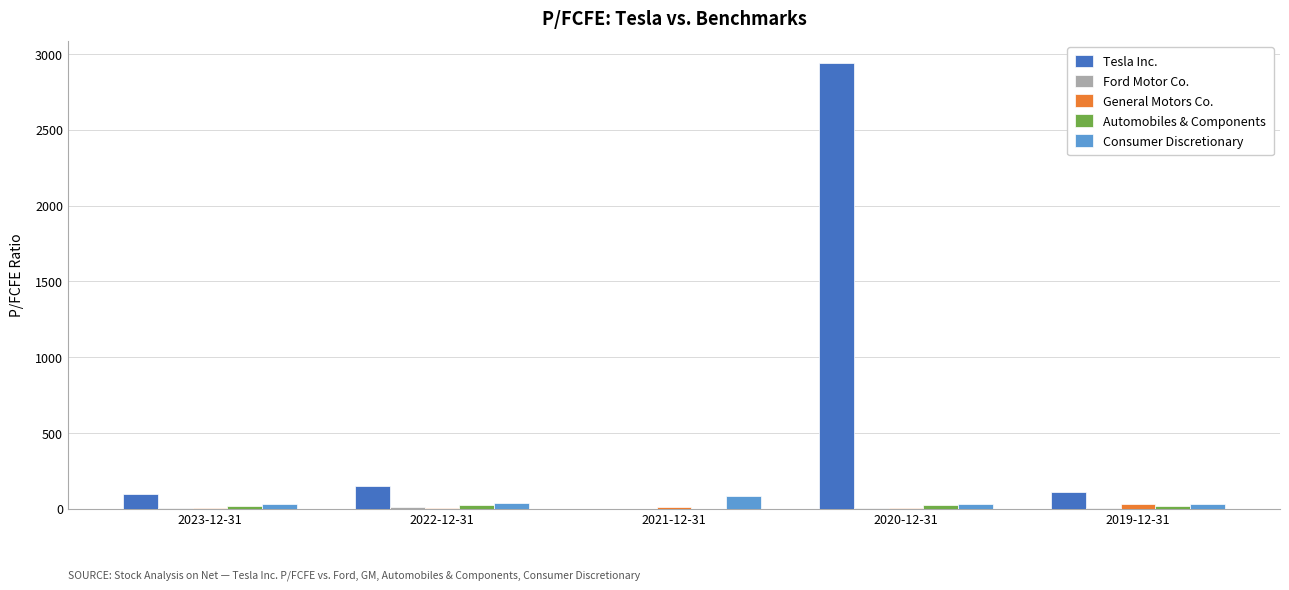

Which series has the largest total across all categories?

Tesla Inc.